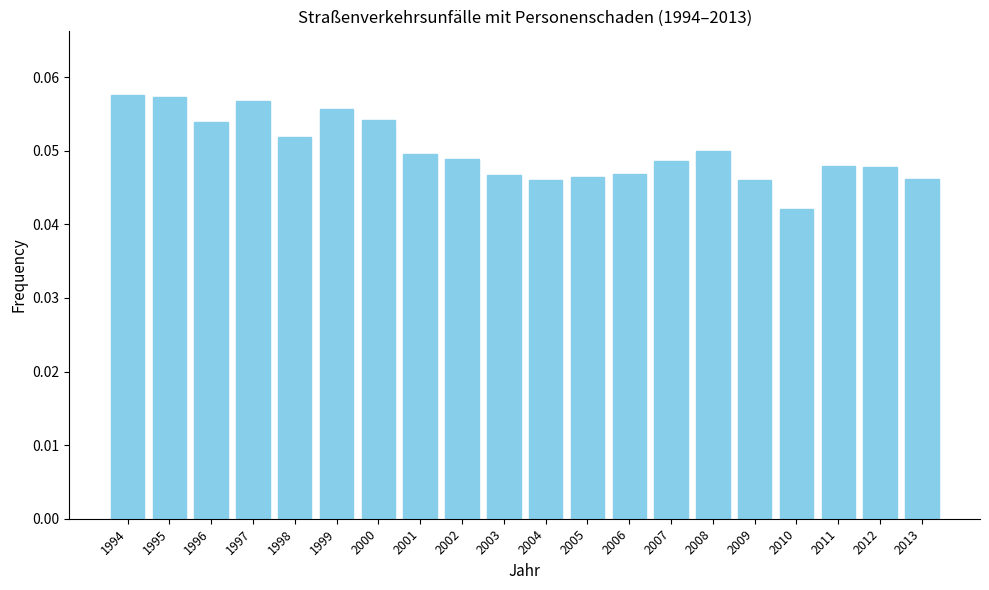

Between 2012 and 1998, which is larger?

1998